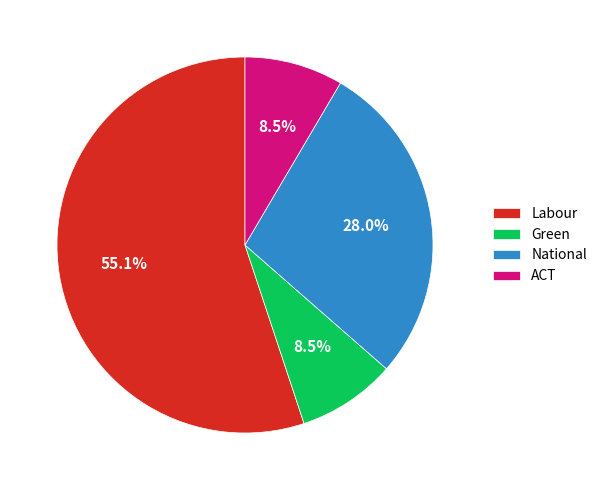

To the nearest percent, what is the combined percentage of ACT and Green?

17%